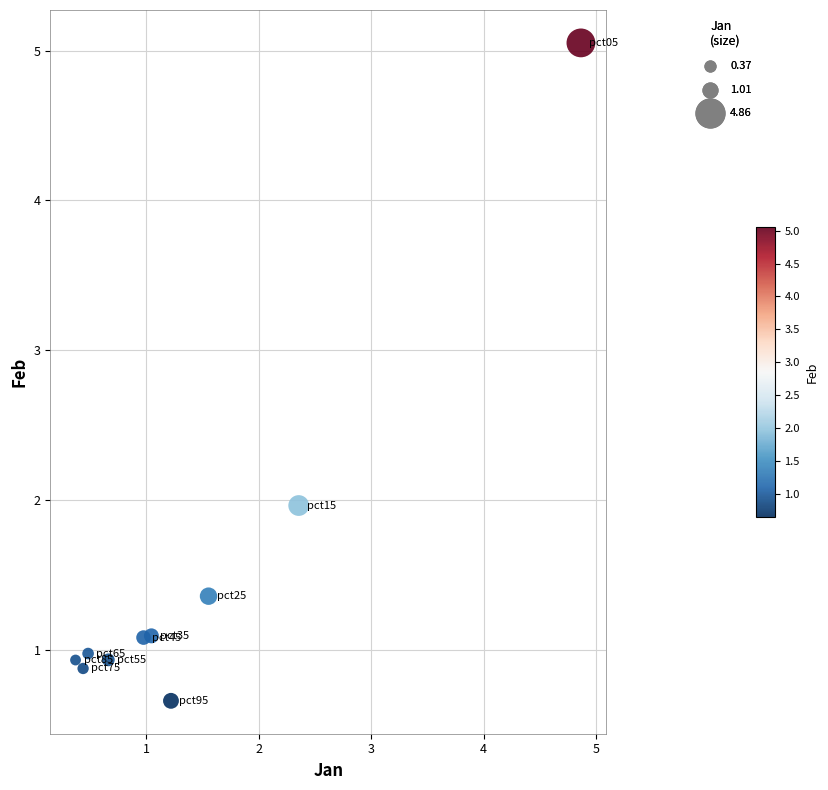

What is the range of X values (max minus min)?

4.5